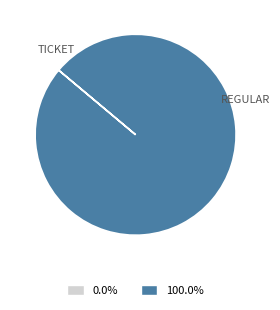

Does any single category account for the majority?

Yes